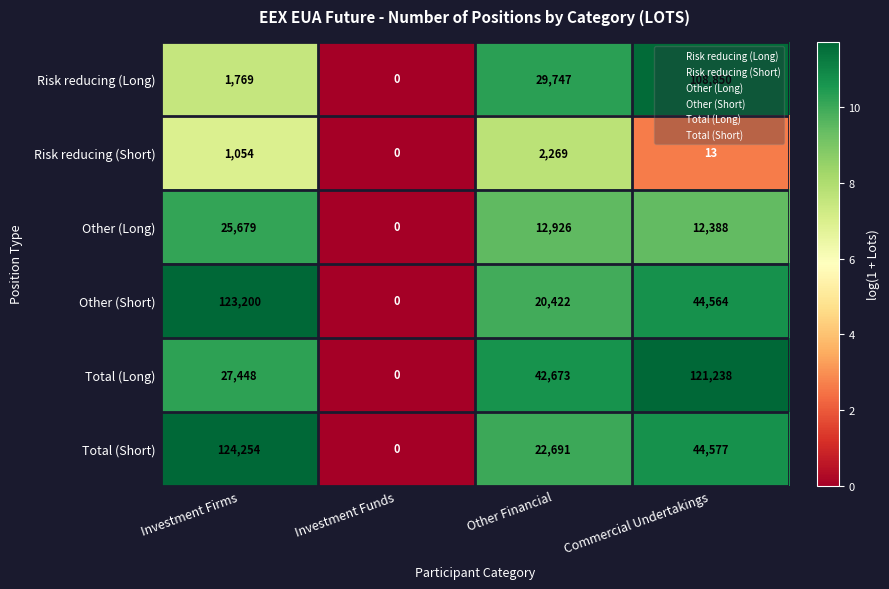

Rank the series at Investment Firms from lowest to highest value.

Risk reducing (Short), Risk reducing (Long), Other (Long), Total (Long), Other (Short), Total (Short)